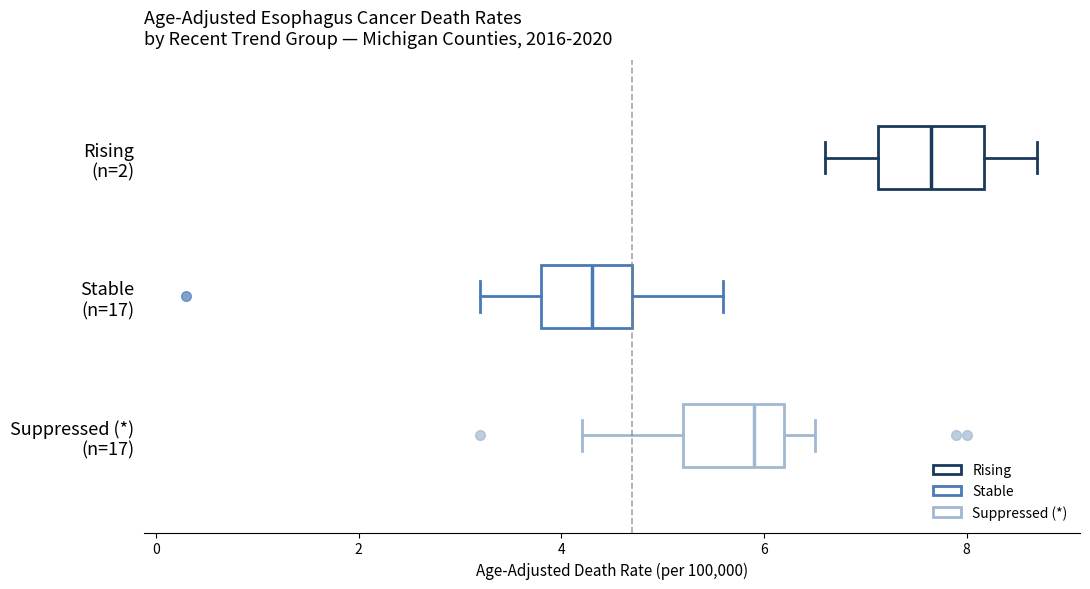

Which box has the furthest to the right median line?

Rising (n=2)